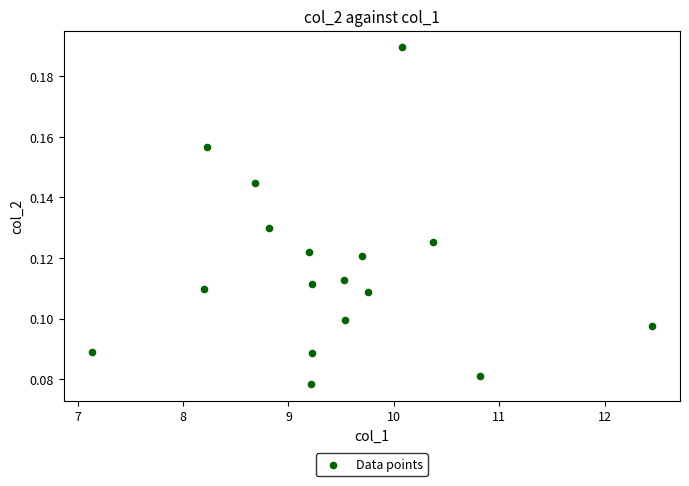

What is the range of X values (max minus min)?

5.3